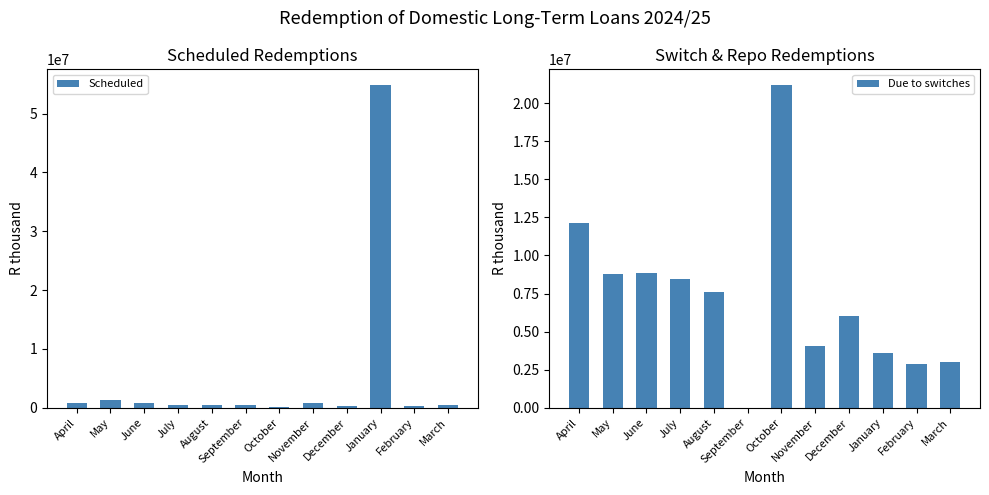

How many bars are there in each group?

2